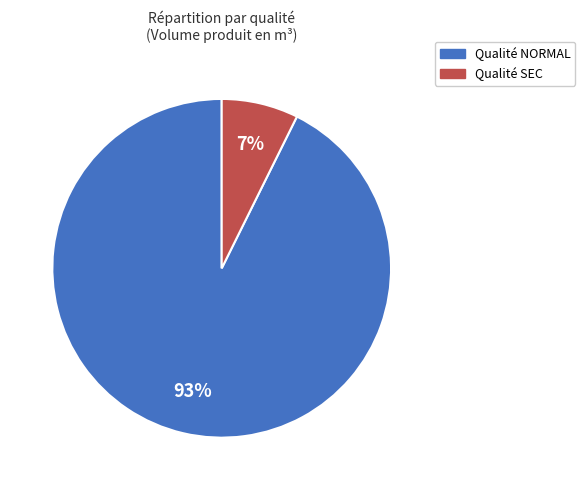

Is there any slice that represents more than half of the pie?

Yes